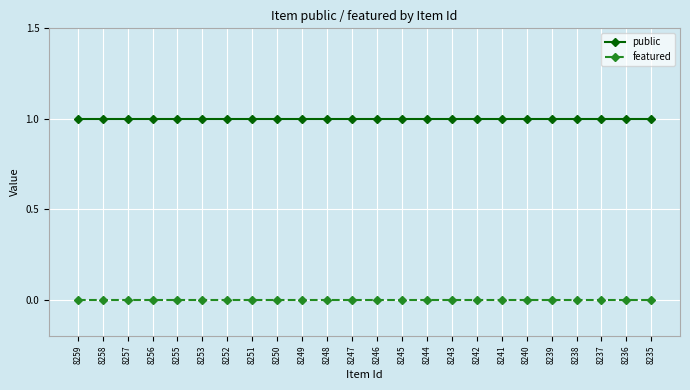

How many lines are shown in the chart?

2